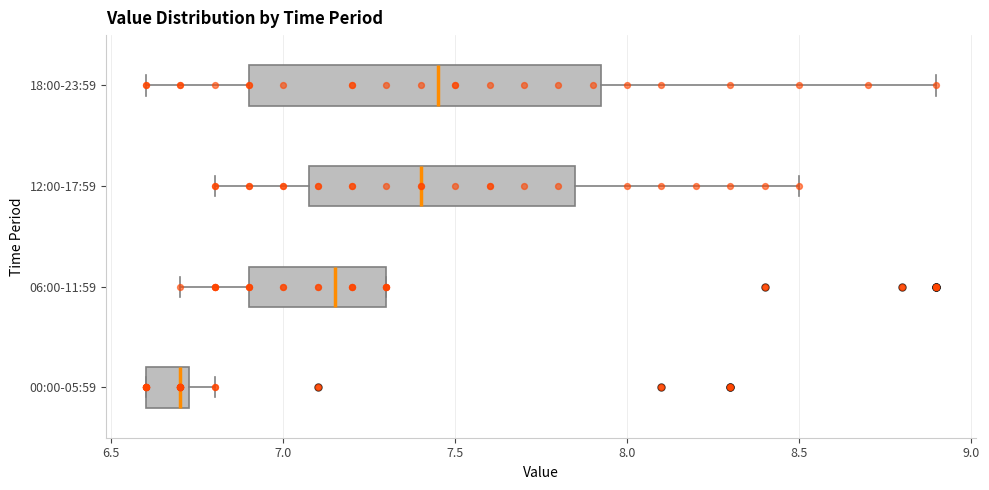

Comparing the boxes themselves (not the whiskers), which one is the widest?

18:00-23:59